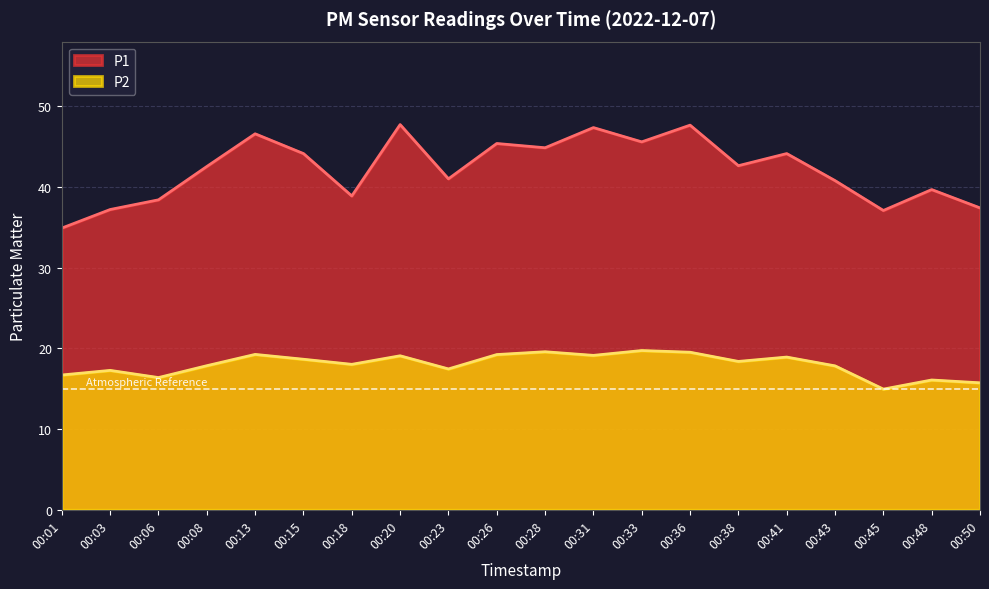

What are all the series names shown in the legend?

P1, P2